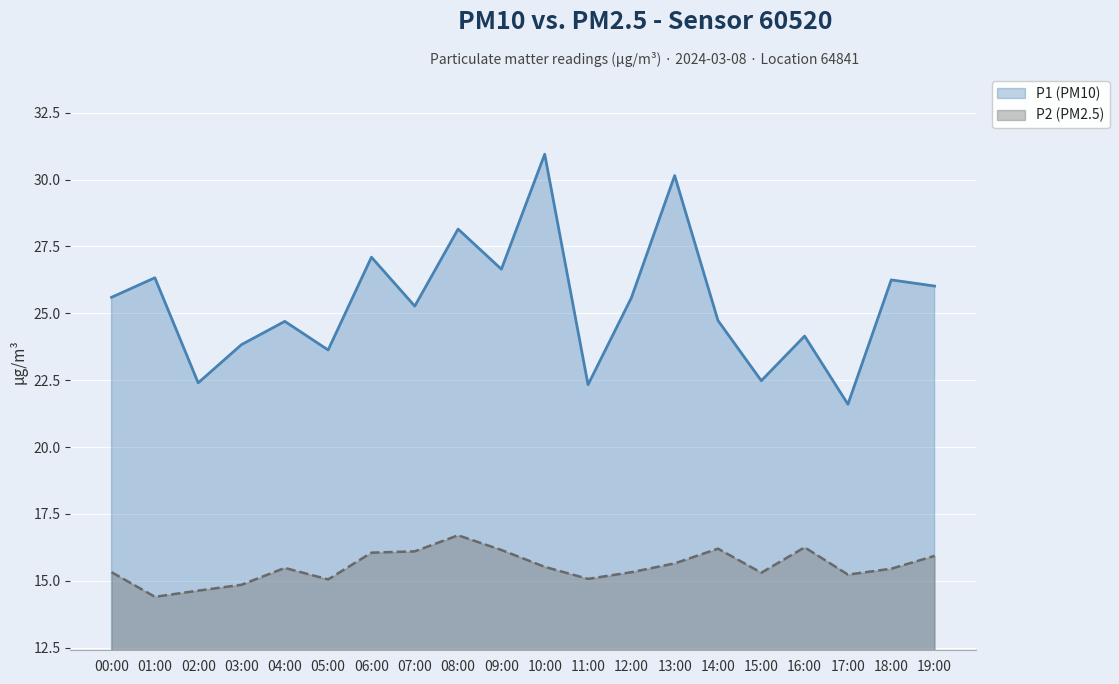

At 17:00, list the series in order from largest to smallest.

P1 (PM10), P2 (PM2.5)